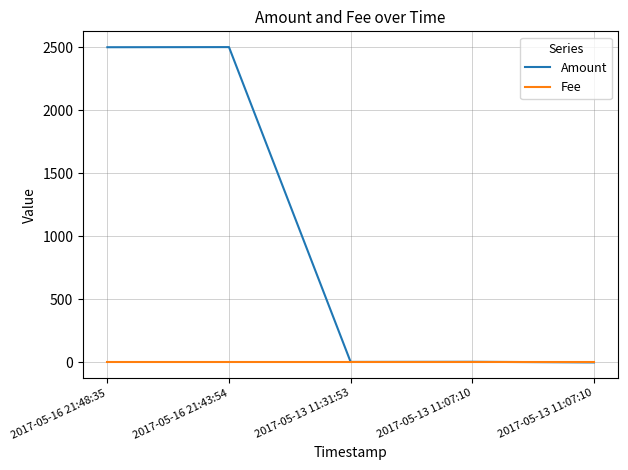

At which category is the sum across all series the highest?

2017-05-16 21:43:54